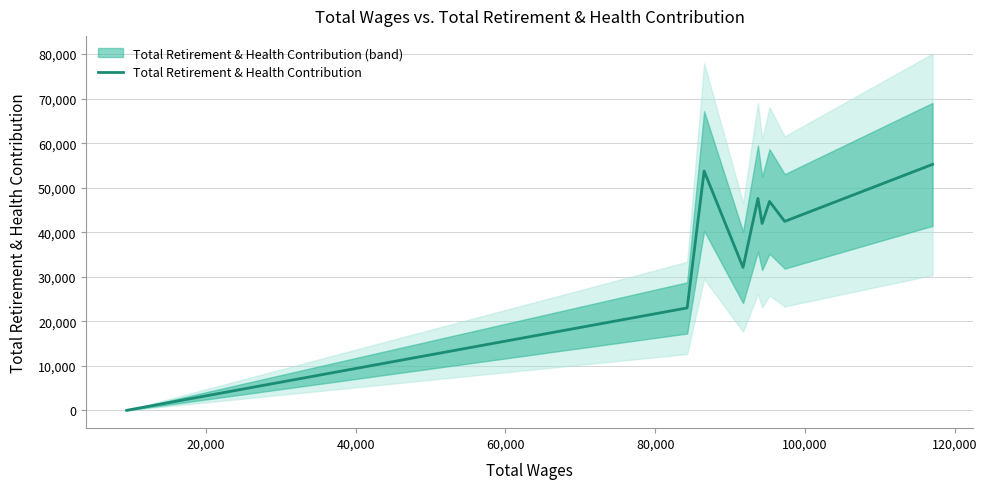

True or false: the data has more than 0 interior local peaks.

True